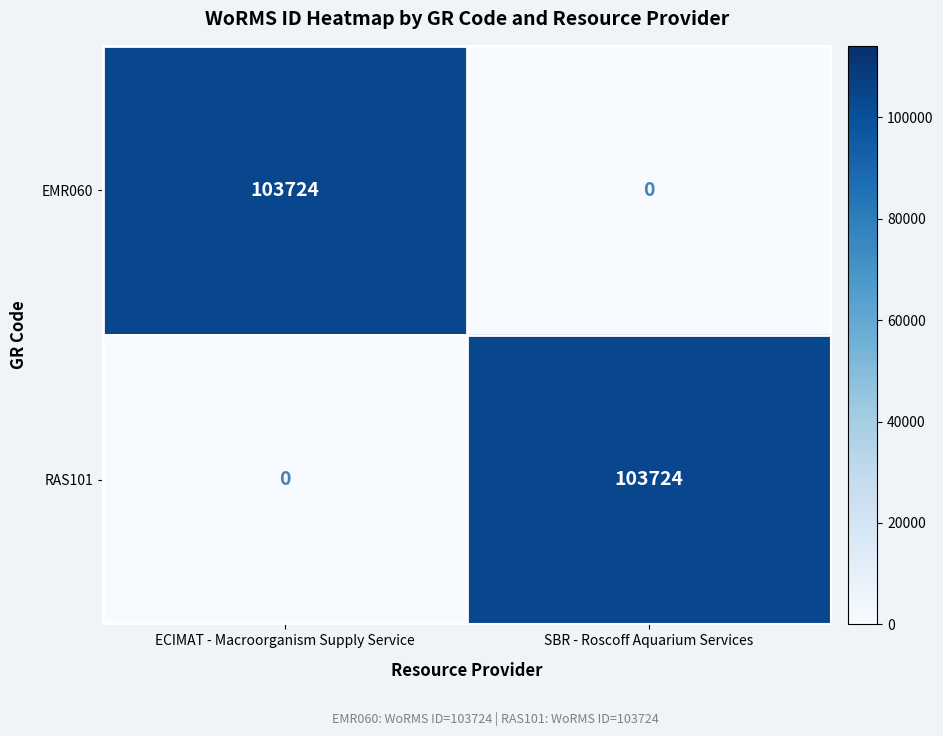

What is the spread (max minus min) of values at ECIMAT - Macroorganism Supply Service?

103724